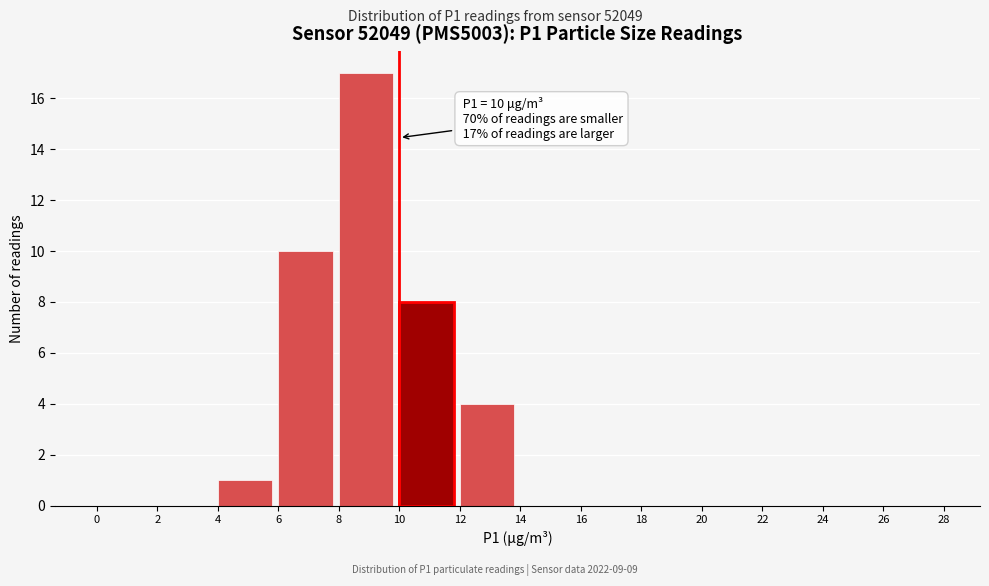

Which range on the x-axis has the tallest bar?

8 to 10